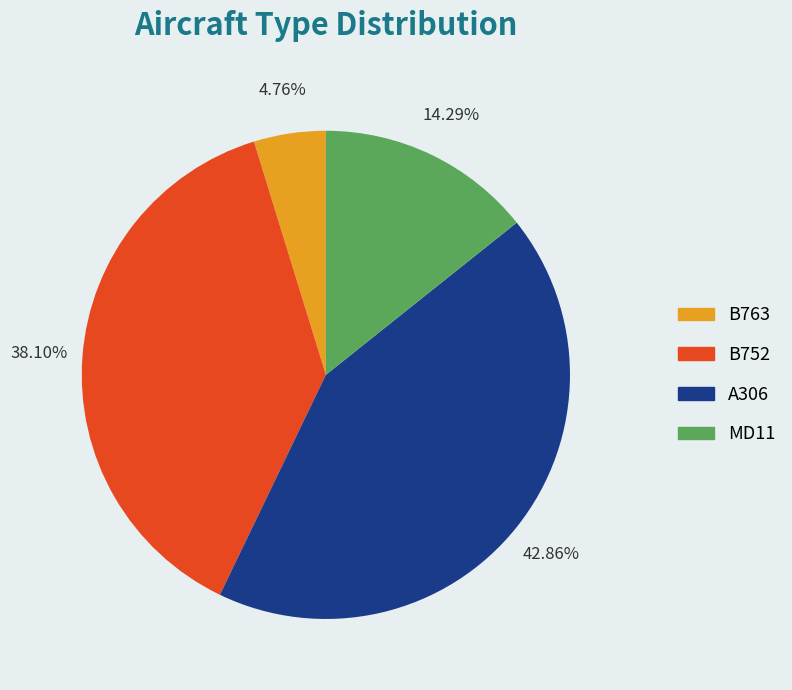

Which has a higher value, A306 or MD11?

A306